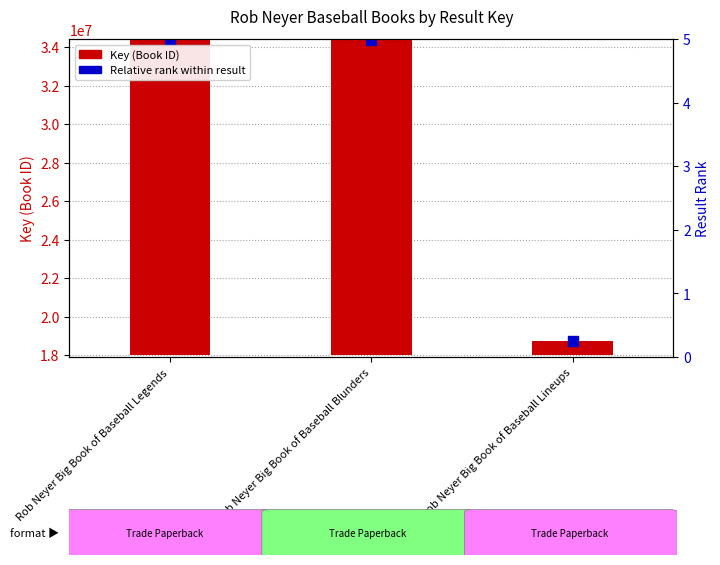

What is the total value across all series at Rob Neyer Big Book of Baseball Legends?

50683876.9